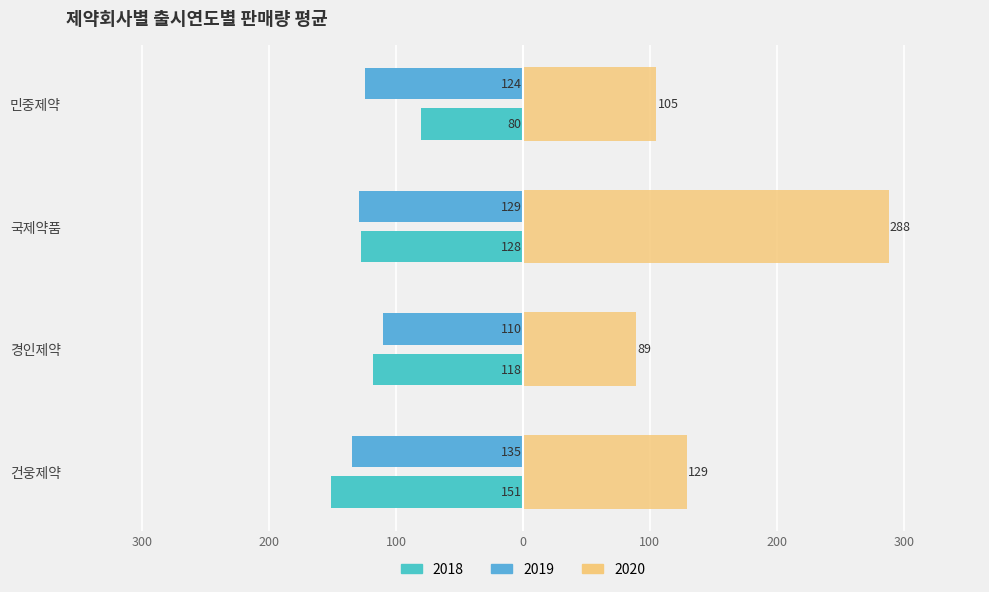

What is the value of the 2020 bar at the 3rd from the left?

288.0